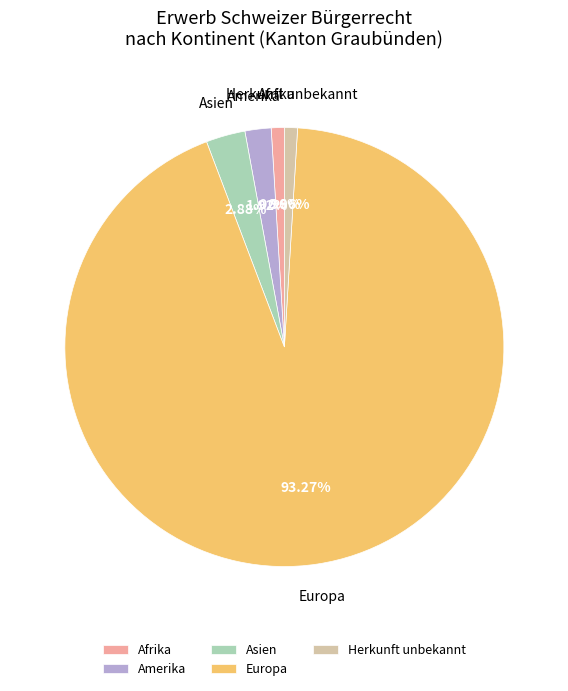

Which slice is the largest?

Europa